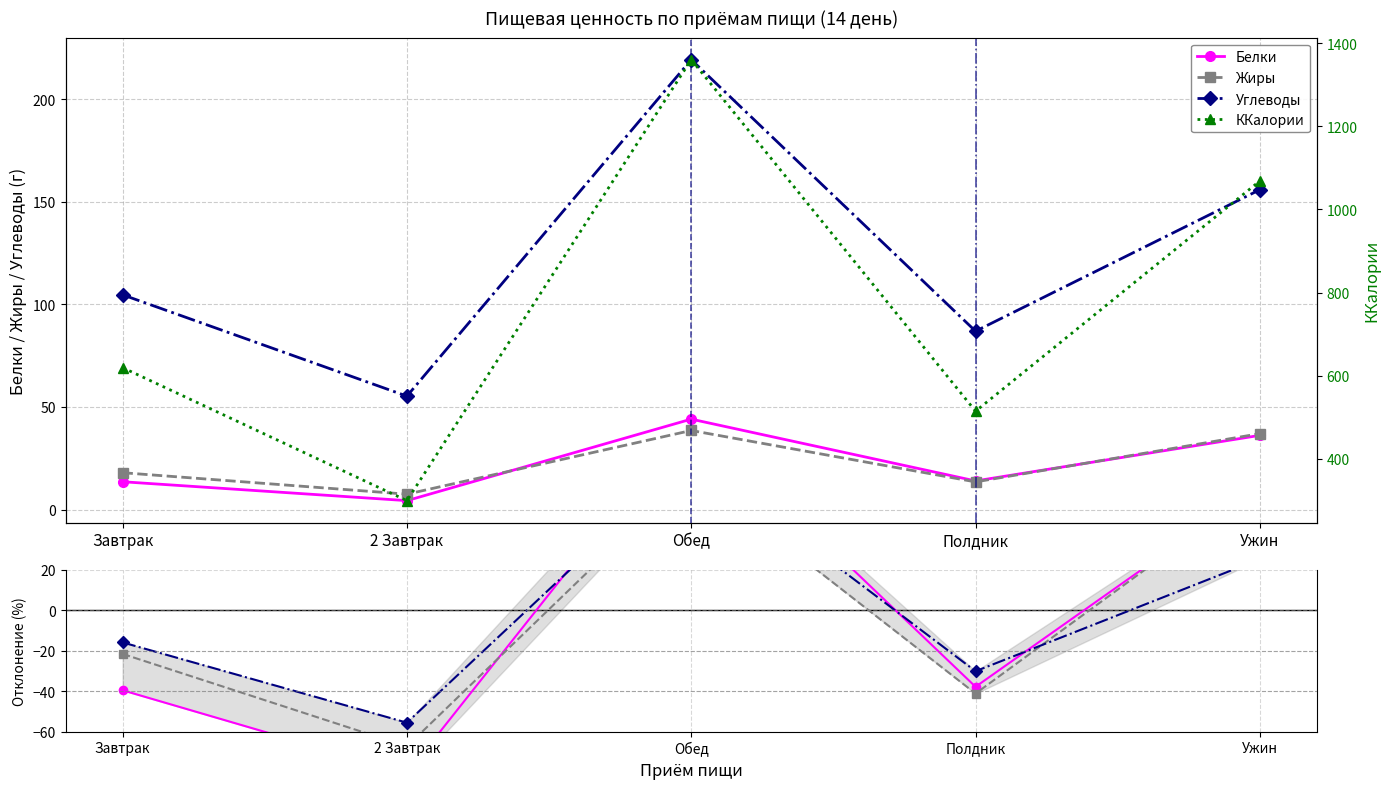

What is the value of the ККалории point at the 3rd from the left?

1360.3